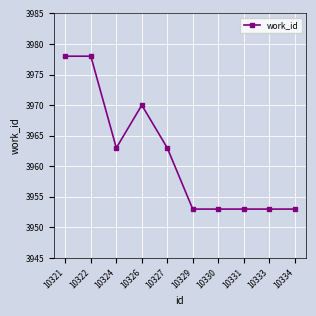

Does the chart display data point markers on the line(s)?

Yes